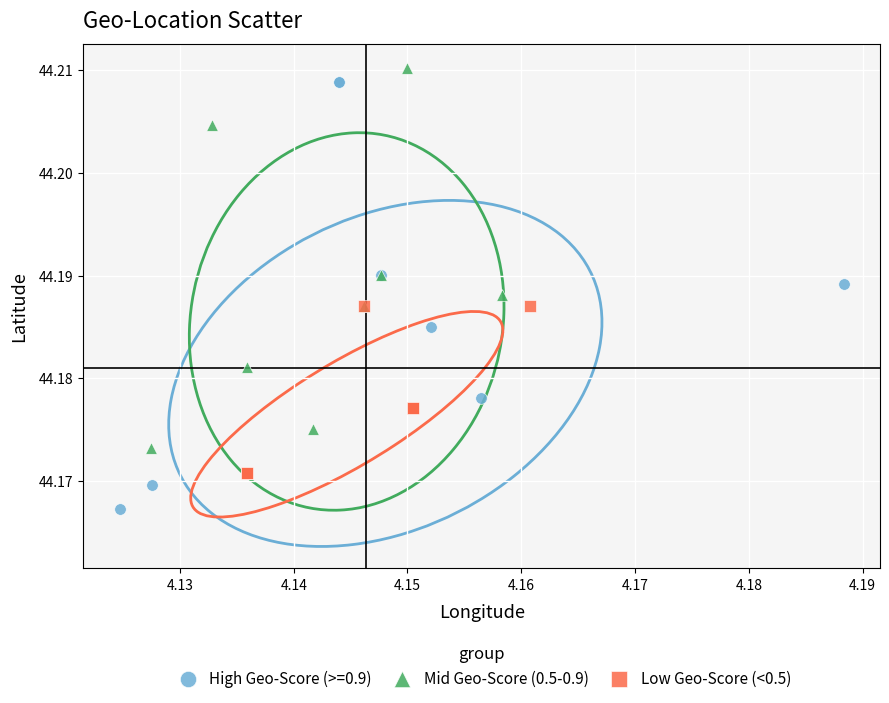

Which series has the widest spread of Y values?

High Geo-Score (>=0.9)